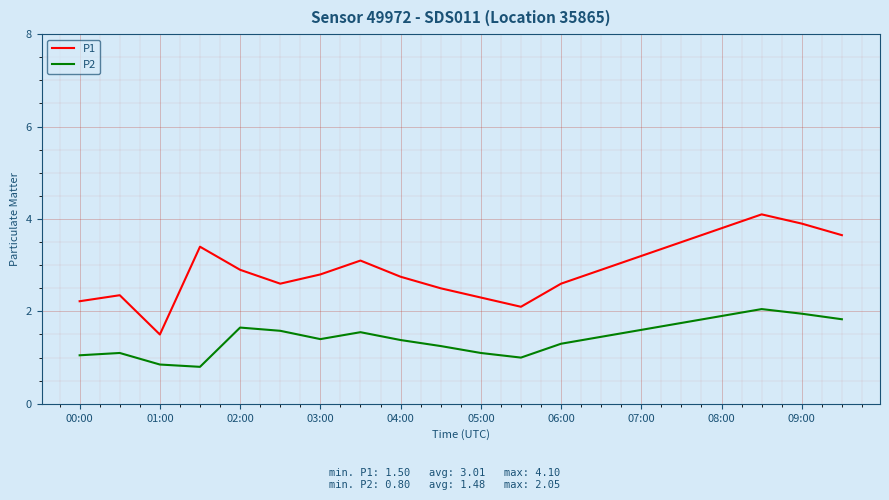

What is the lowest value of the P2 series?

0.8